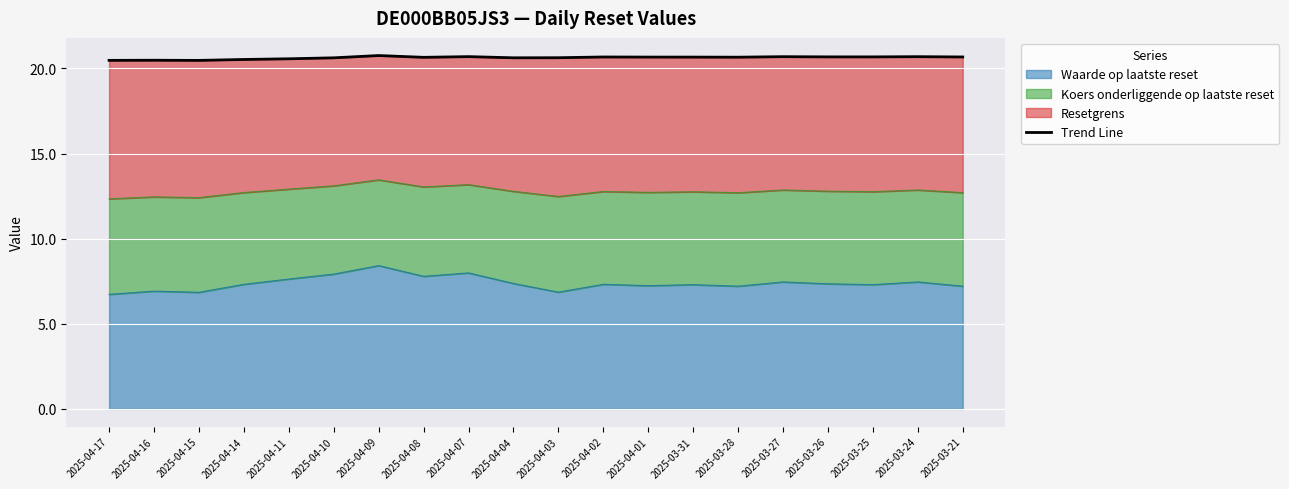

Is it true that Waarde op laatste reset equals 1.8 at 2025-04-09?

False